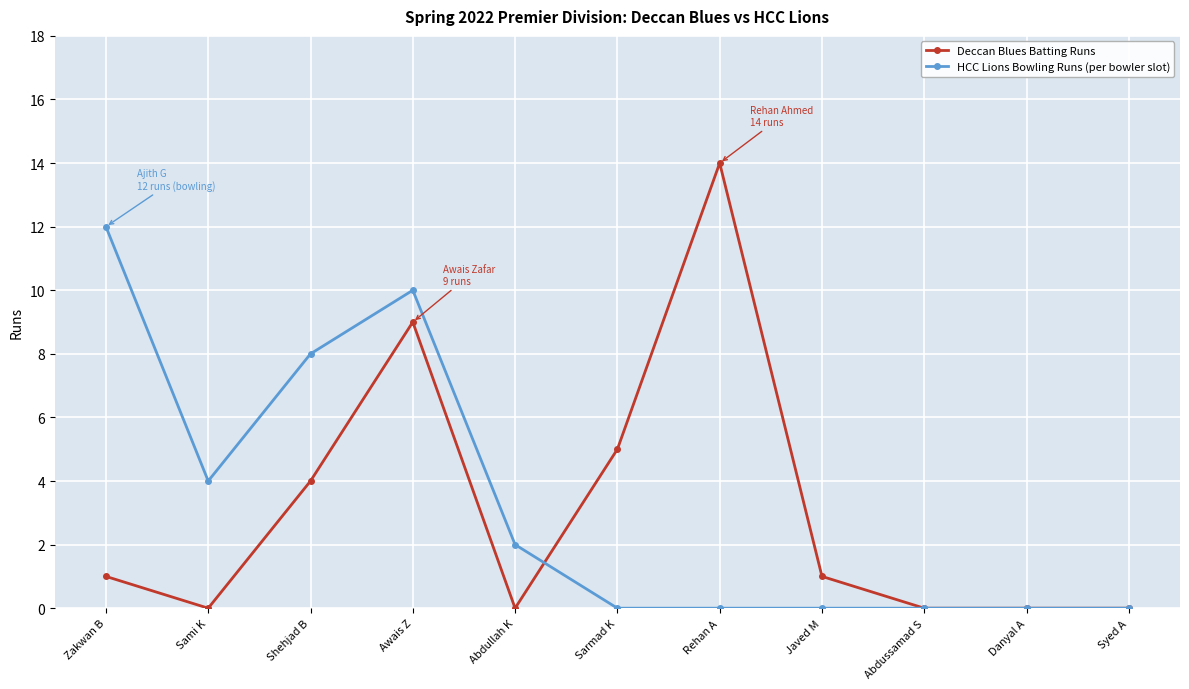

Reading left to right, extract all data points from this chart.

Deccan Blues Batting Runs: Zakwan B=1	Sami K=0	Shehjad B=4	Awais Z=9	Abdullah K=0	Sarmad K=5	Rehan A=14	Javed M=1	Abdussamad S=0	Danyal A=0	Syed A=0
HCC Lions Bowling Runs (per bowler slot): Zakwan B=12	Sami K=4	Shehjad B=8	Awais Z=10	Abdullah K=2	Sarmad K=0	Rehan A=0	Javed M=0	Abdussamad S=0	Danyal A=0	Syed A=0